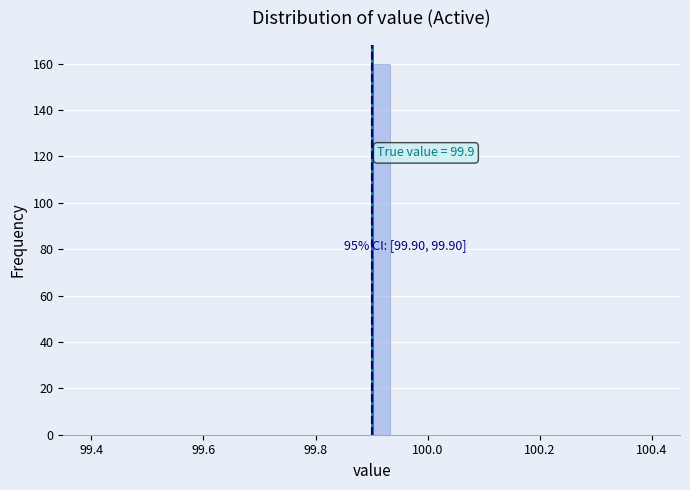

Around what value on the x-axis is the tallest bar? Give the approximate position of its centre, as read against the axis.

99.92